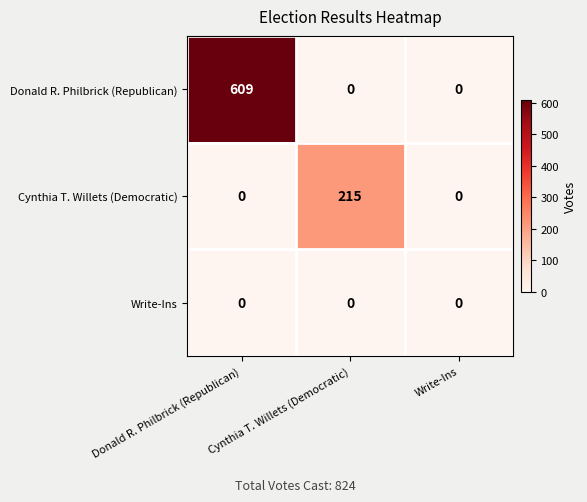

List the series in order of their overall mean, highest first.

Donald R. Philbrick (Republican), Cynthia T. Willets (Democratic), Write-Ins